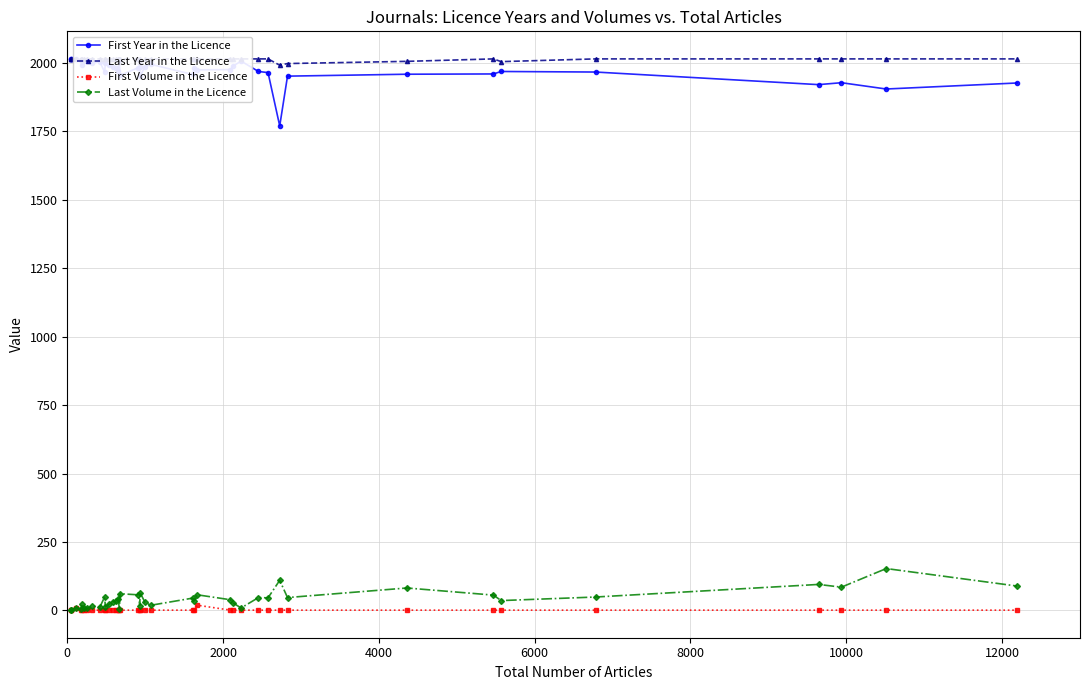

Is this an area chart (filled region under the line)?

No